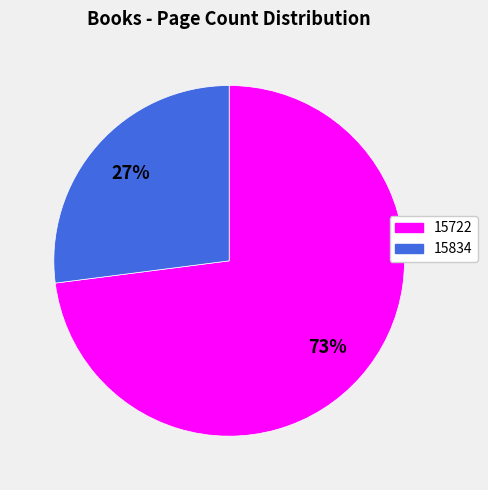

What is the largest slice in the pie chart?

15722